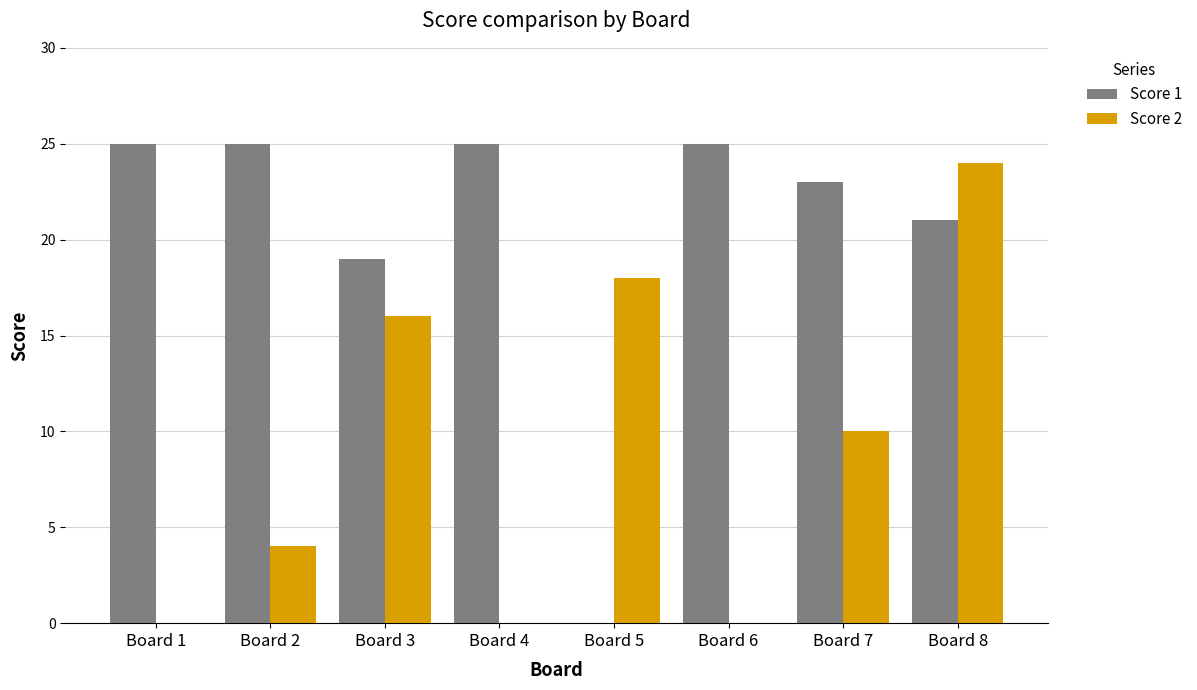

Which category has the highest value in the Score 2 series?

Board 8